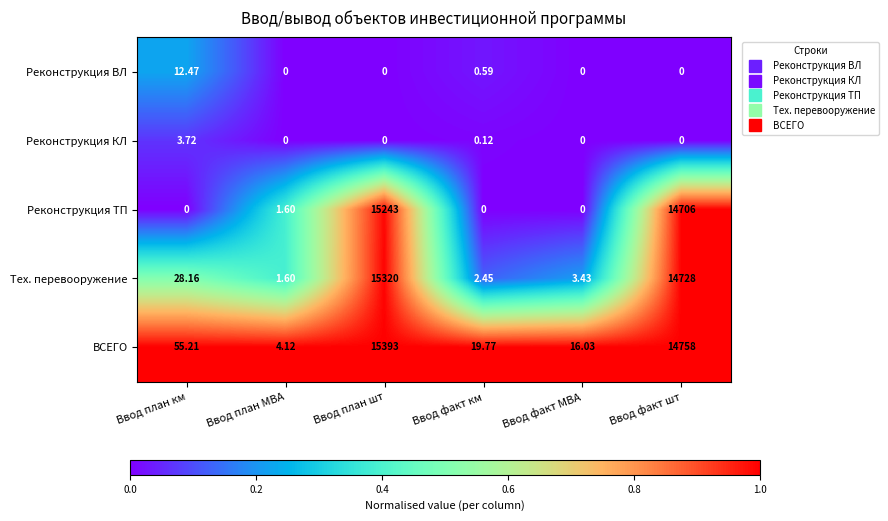

Where is Реконструкция ВЛ nearest to the value 6?

Ввод факт км